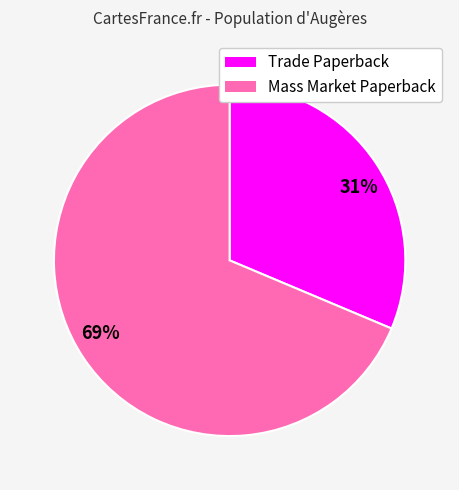

How many slices are in this pie chart?

2